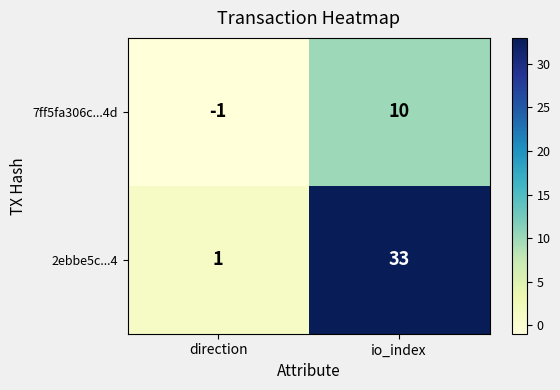

Reading left to right, extract all data points from this chart.

7ff5fa306c...4d: direction=-1	io_index=10
2ebbe5c...4: direction=1	io_index=33